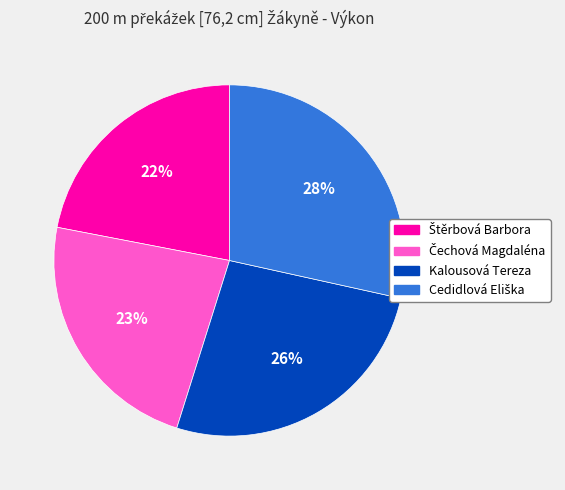

To the nearest percent, what is the difference between the largest and smallest slice percentages?

6%